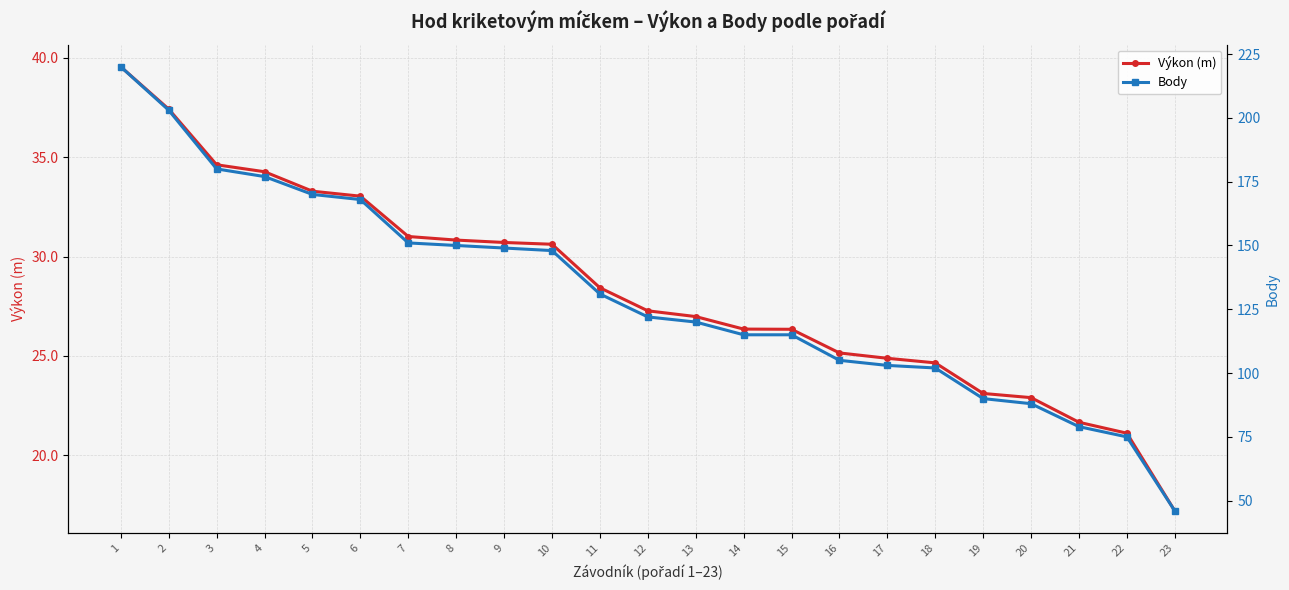

At which category is the sum across all series the highest?

1